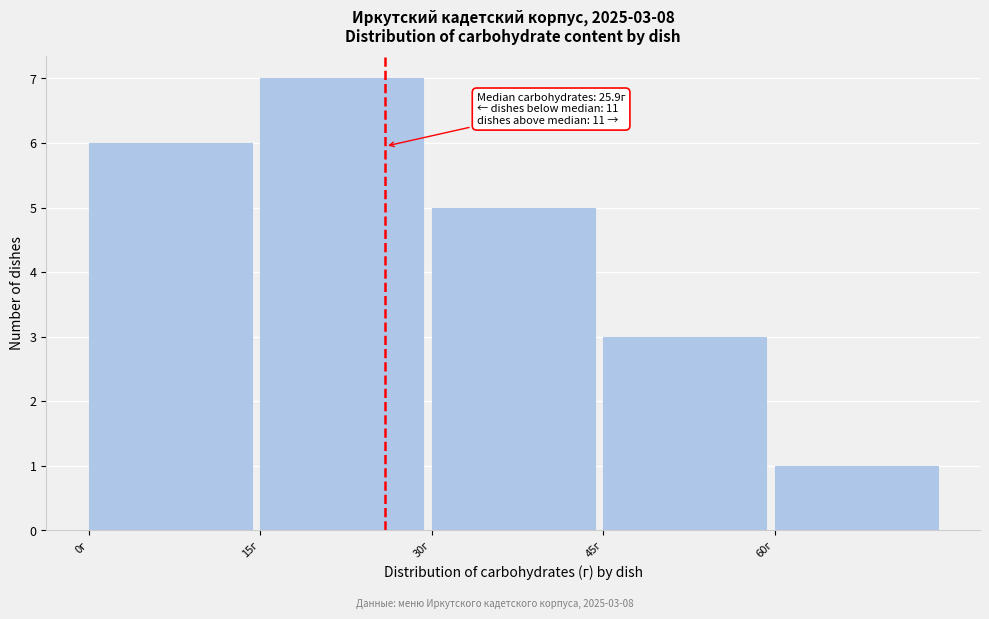

Over which range of the x-axis is the bar tallest?

15 to 30